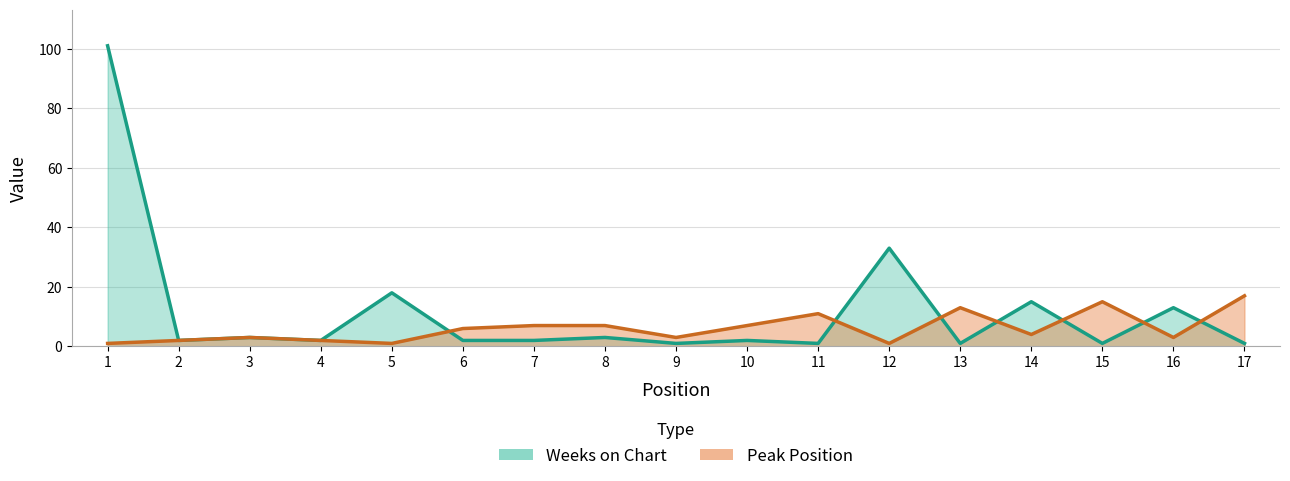

Which label corresponds to the smallest value in the chart?

1